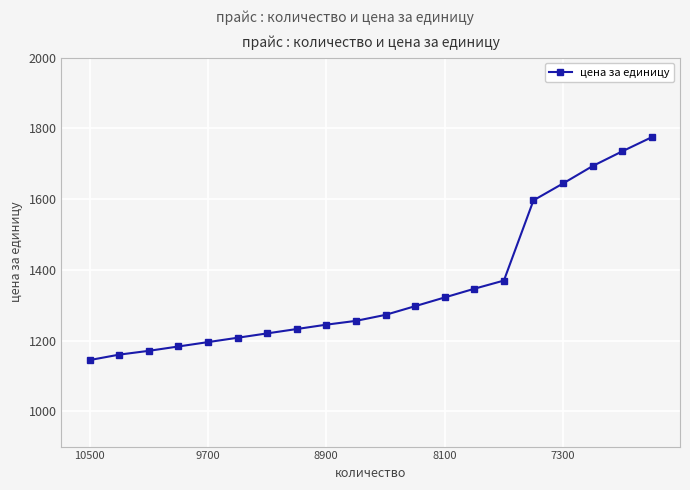

What is the difference between the maximum and minimum values?

630.5